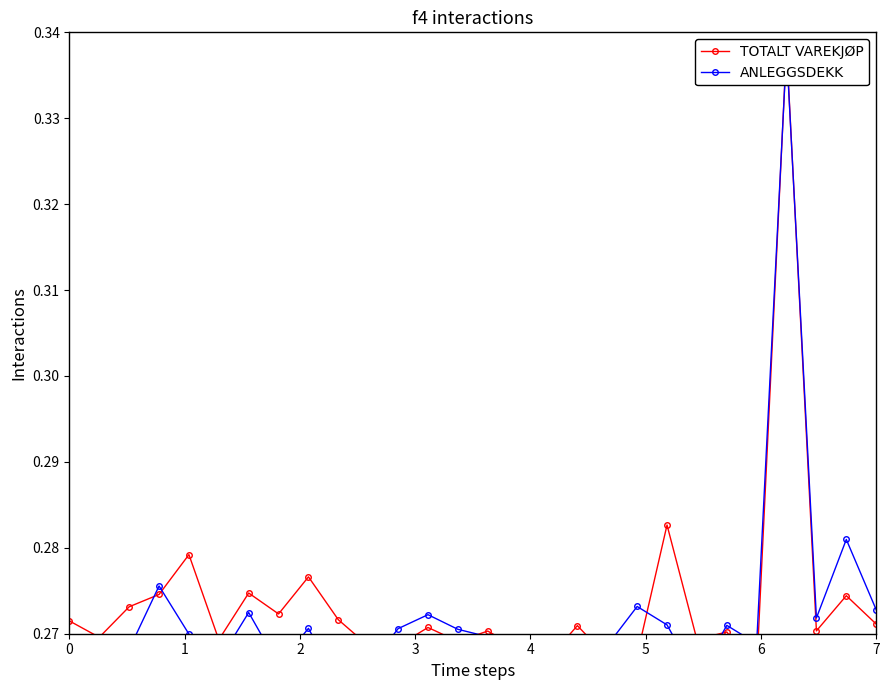

Count the ANLEGGSDEKK values in the range 0 to 1.

28